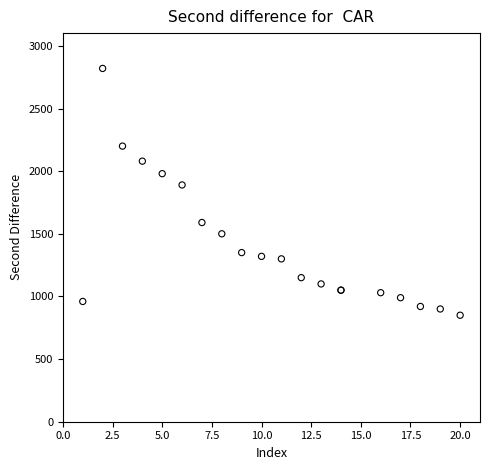

What Y value in the scatter plot is closest to 1835?

1890